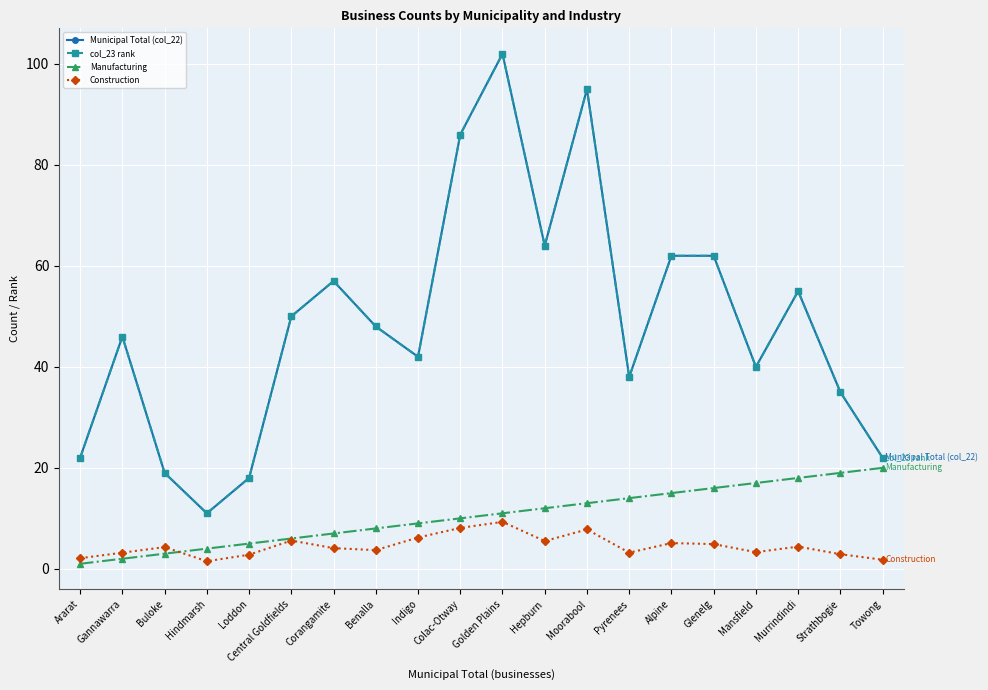

Which category has the lowest value in the Construction series?

Hindmarsh